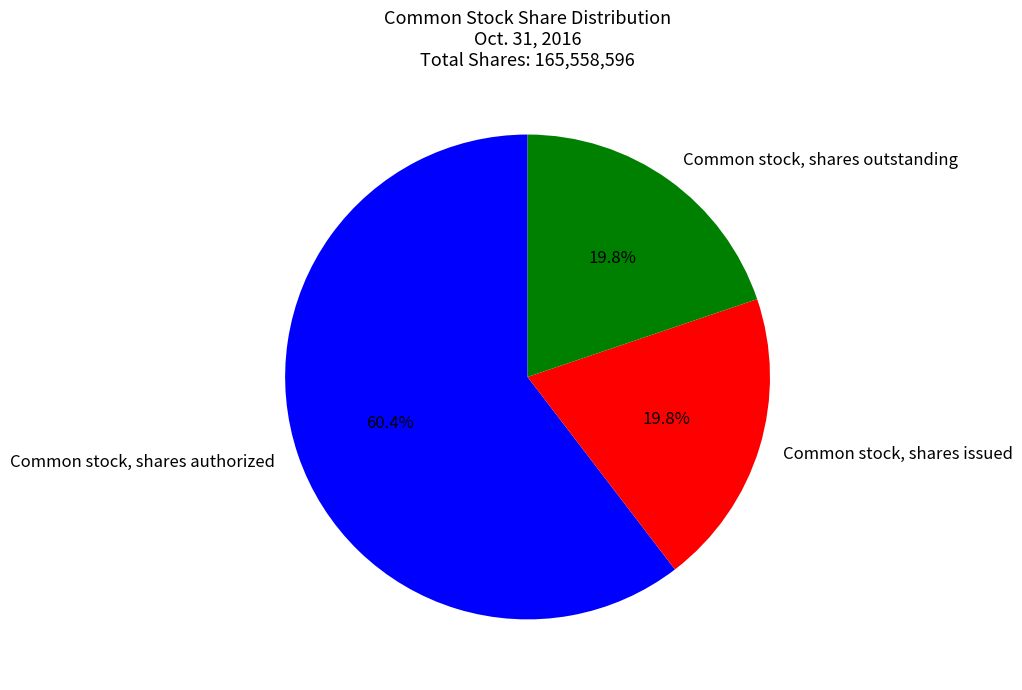

Is it true that Common stock, shares authorized is 60% of the pie?

True